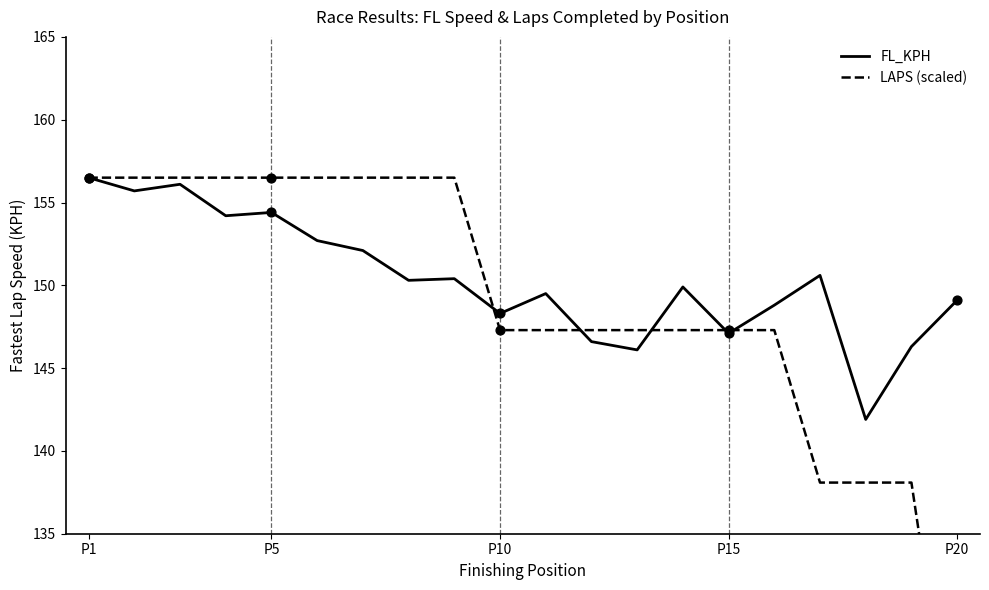

Which series contains the highest Y value?

FL_KPH